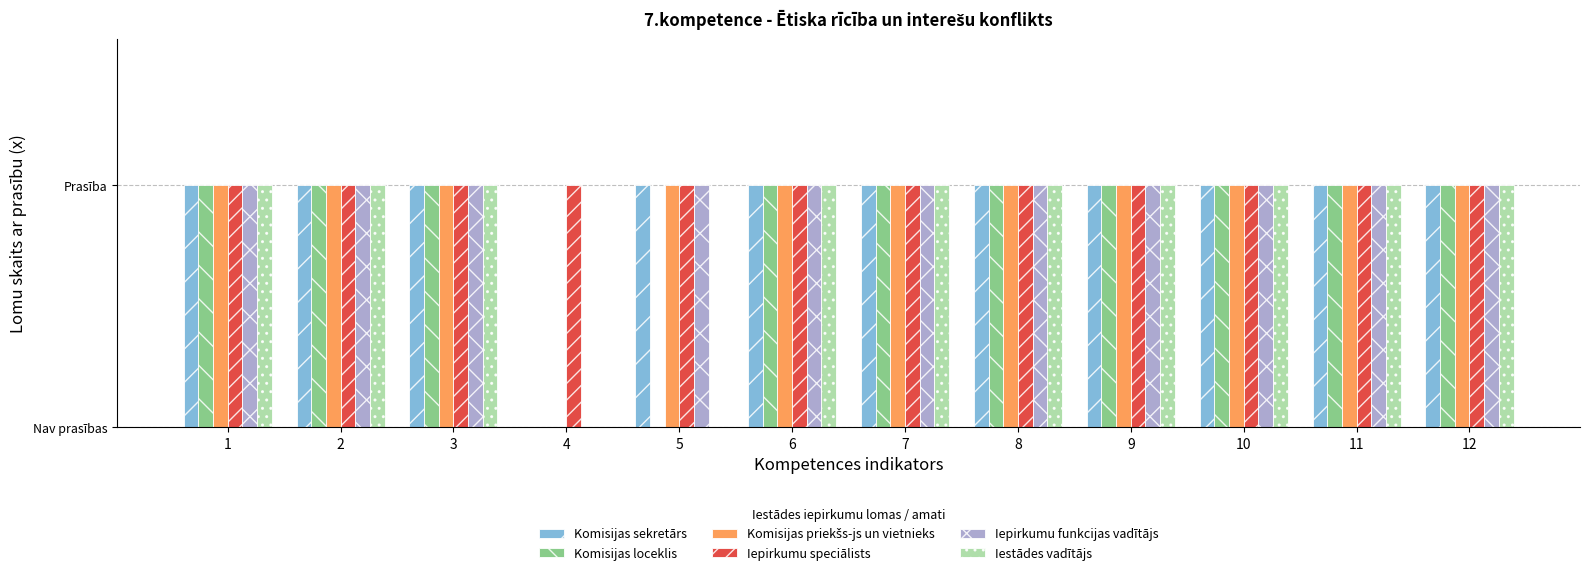

Rank the series at 8 from lowest to highest value.

Komisijas sekretārs, Komisijas loceklis, Komisijas priekšs-js un vietnieks, Iepirkumu speciālists, Iepirkumu funkcijas vadītājs, Iestādes vadītājs